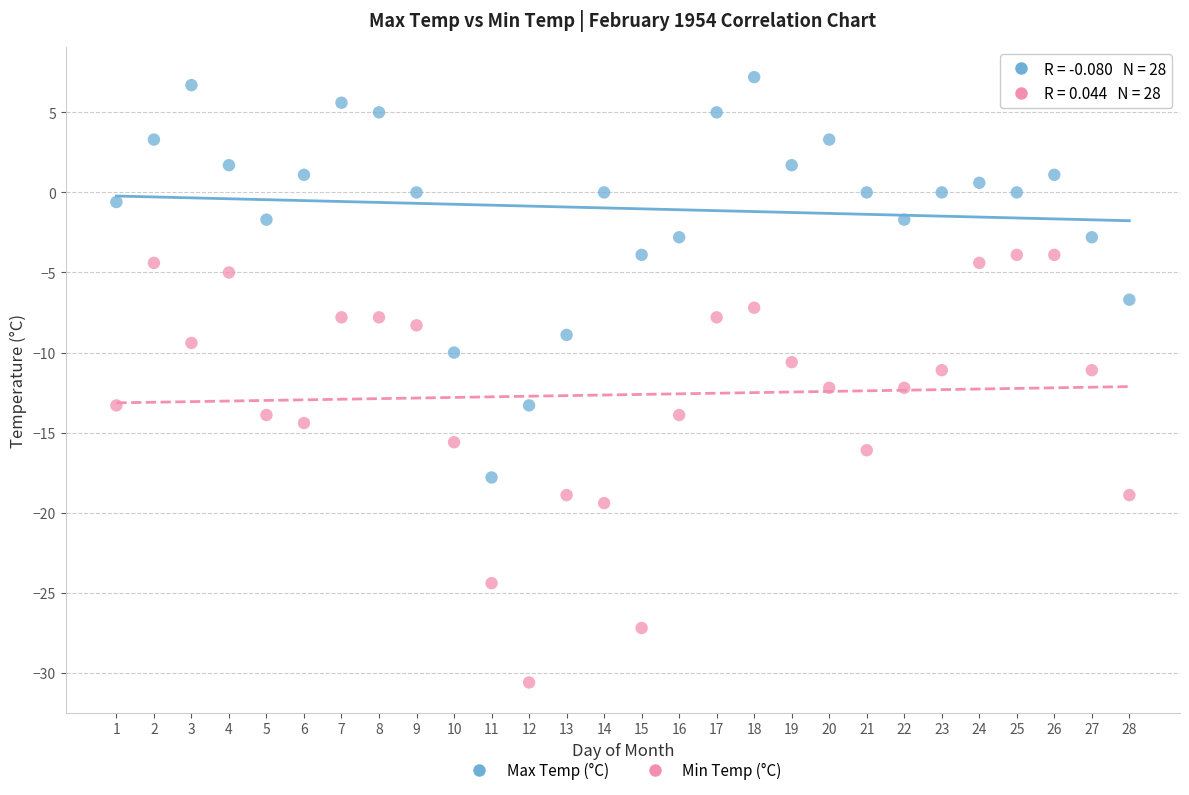

Which series has the largest Y range (max minus min)?

Min Temp (°C)